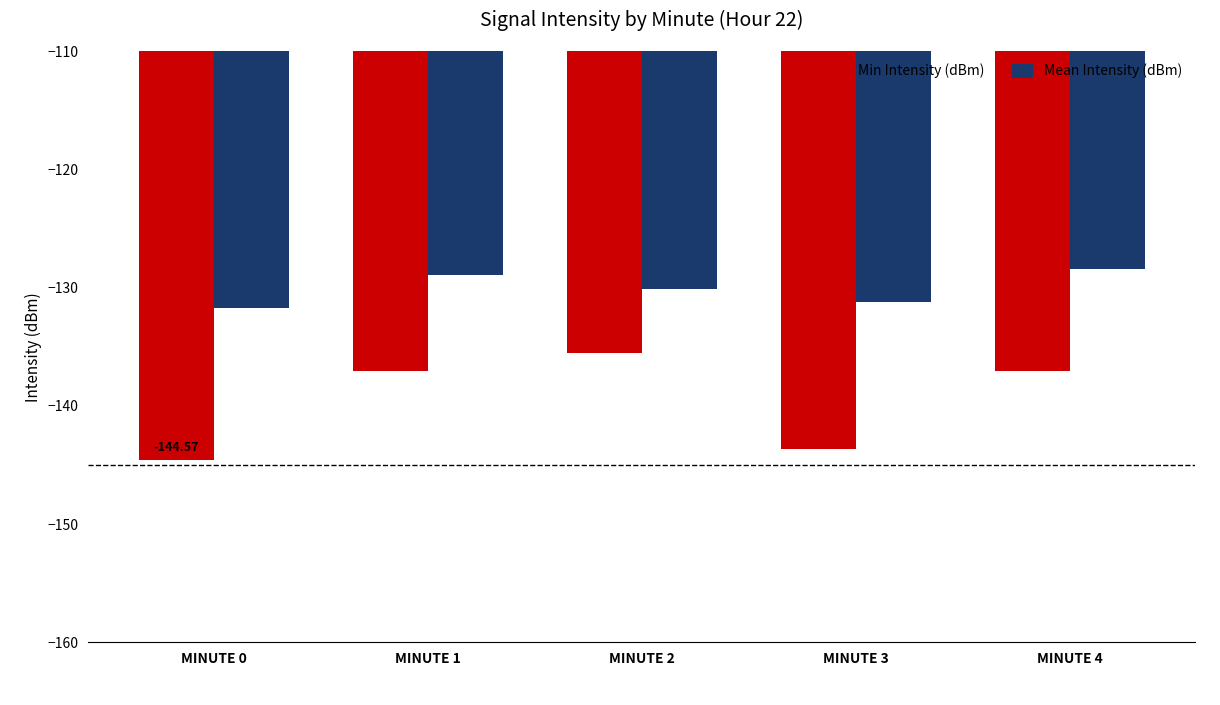

Which category has the highest value across all series?

MINUTE 4